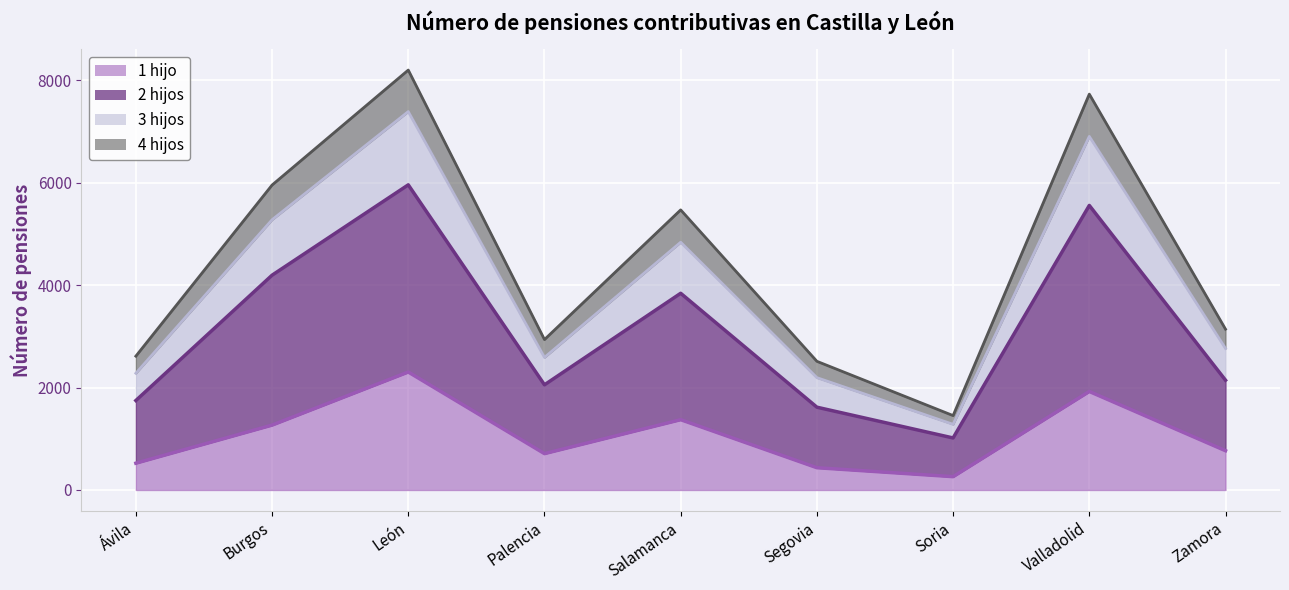

True or false: 3 hijos has more than 2 points higher than both neighbors.

True